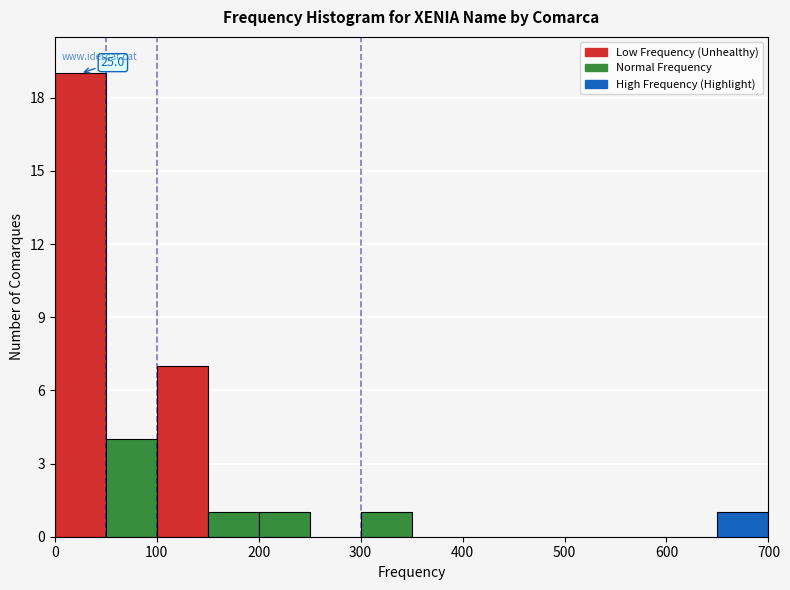

Over which range of the x-axis is the bar tallest?

0 to 50